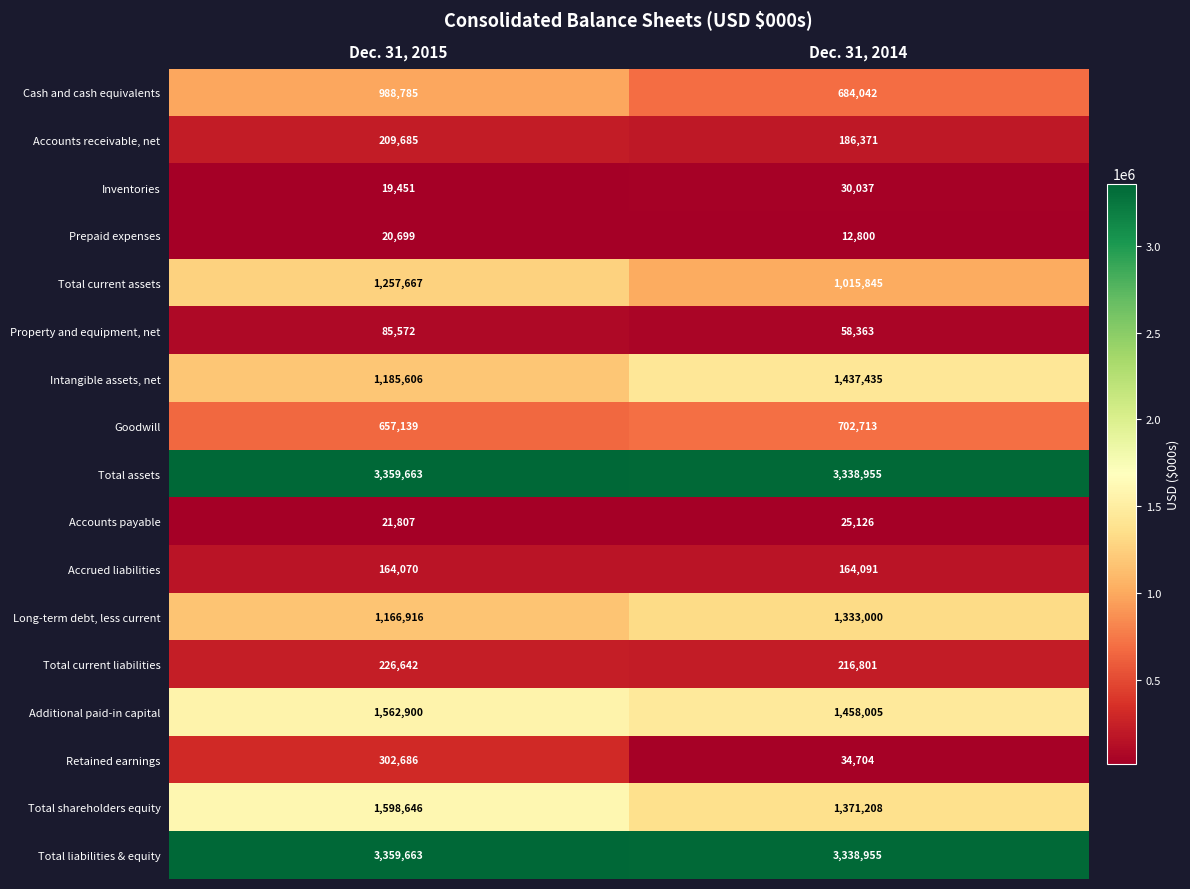

Which category has the lowest value in the Accounts payable series?

Dec. 31, 2015